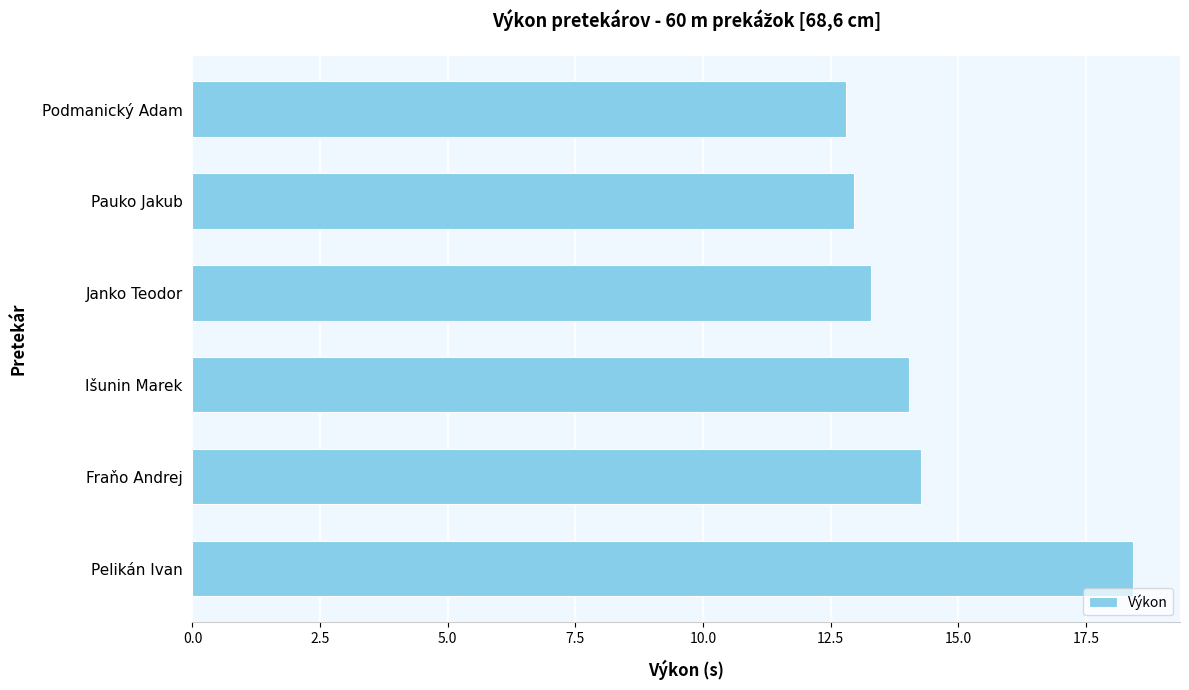

What is the difference between the second highest and minimum values?

1.5